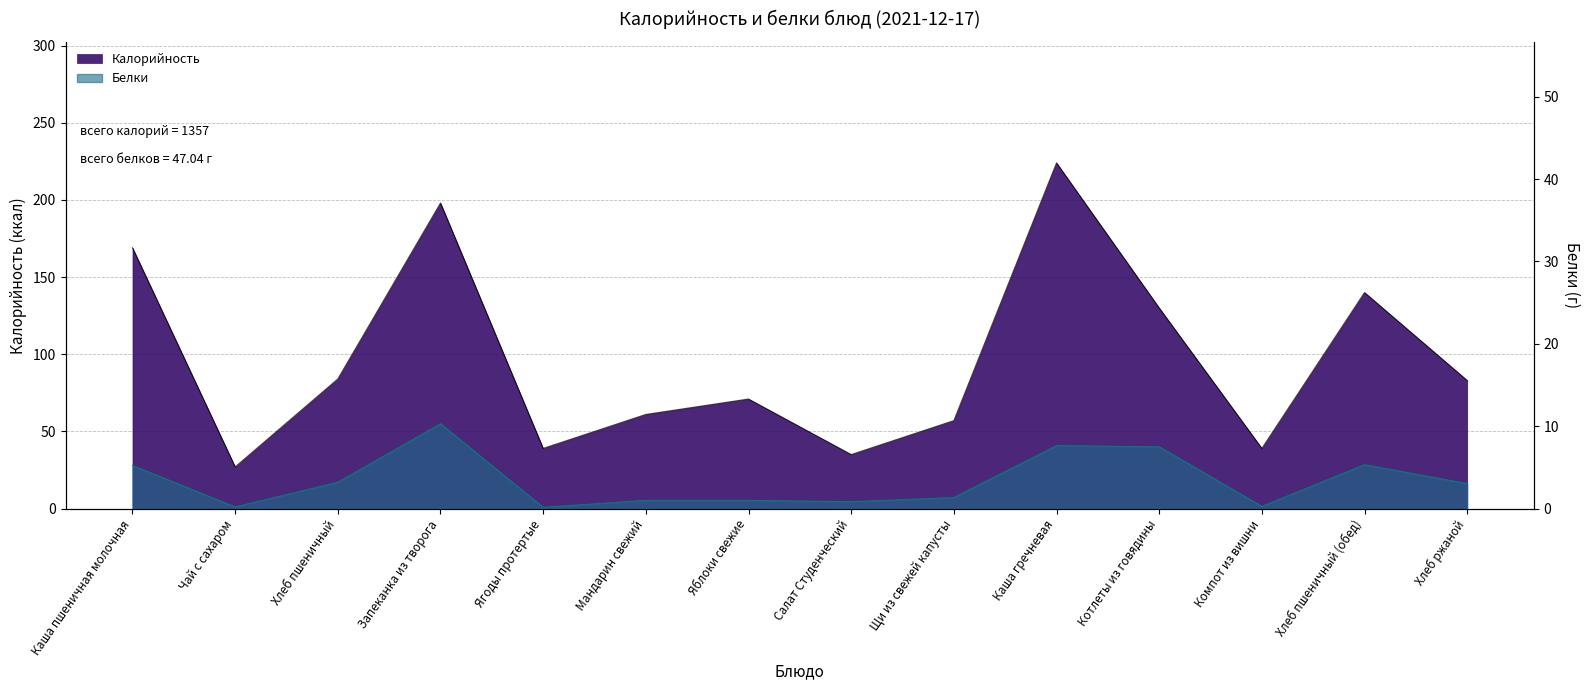

Reading left to right, what are all the values shown in this chart?

Калорийность: 169.0	27.0	84.0	198.0	39.0	61.0	71.0	35.0	57.0	224.0	130.0	39.0	140.0	83.0
Белки: 5.2	0.2	3.2	10.3	0.1	1.0	1.0	0.8	1.3	7.7	7.5	0.3	5.3	3.0